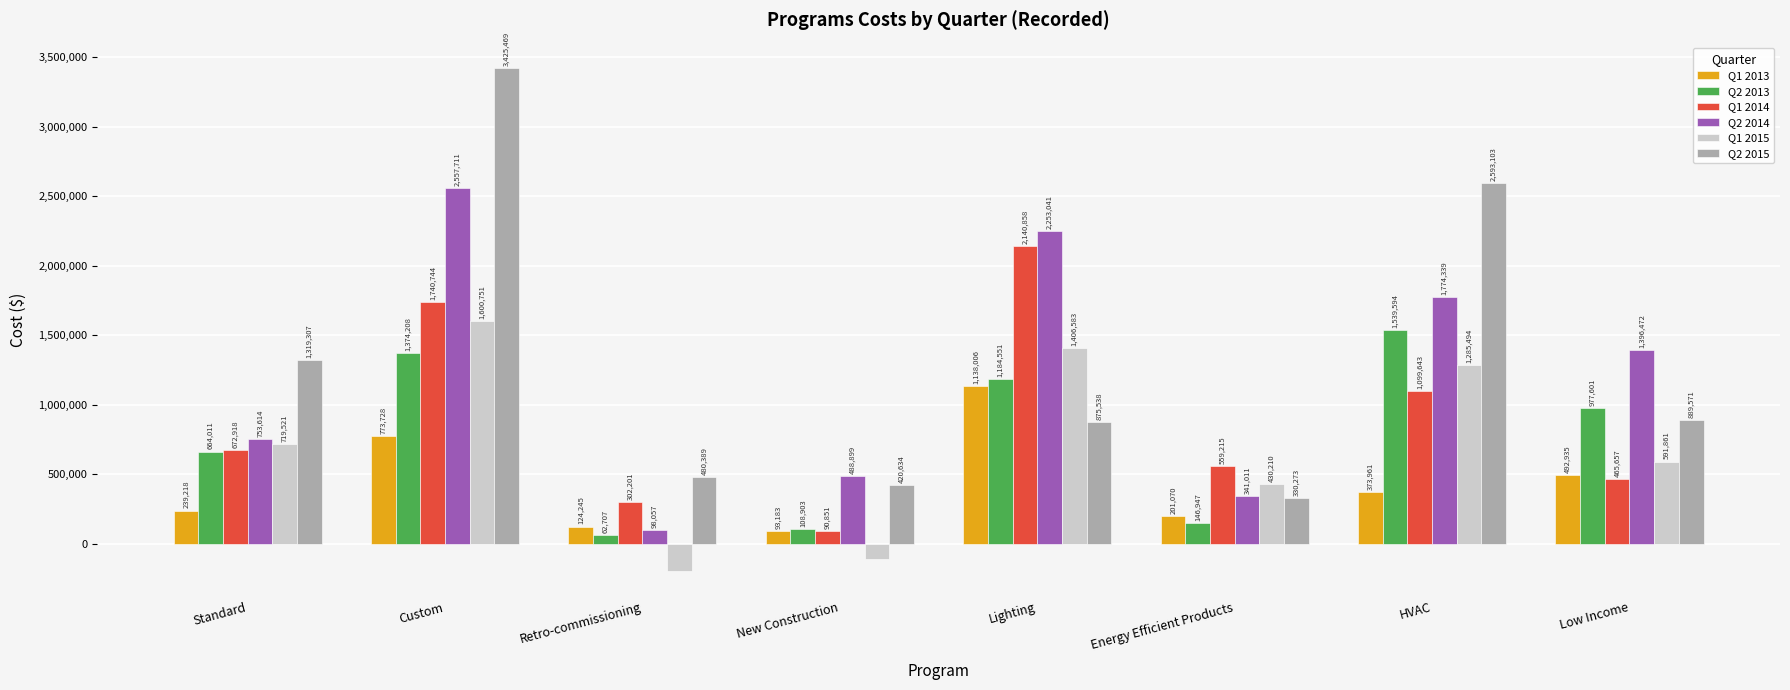

Is it true that Q1 2013 equals 773729.0 at Custom?

True